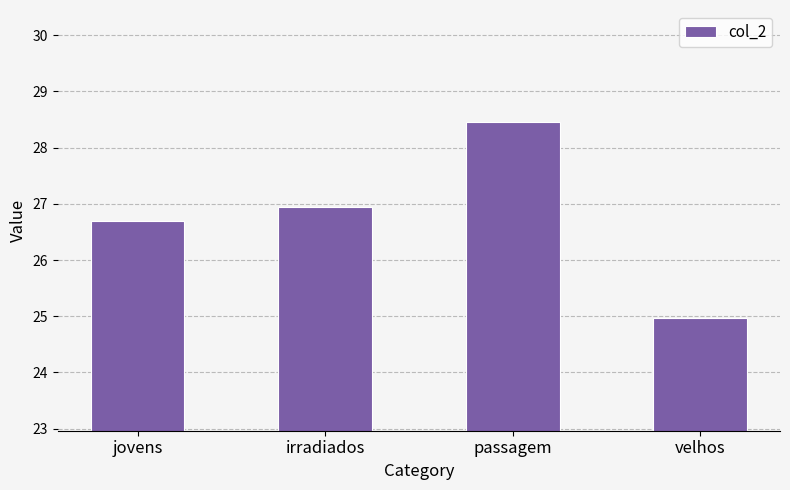

Reading left to right, extract all data points from this chart.

26.7	26.9	28.4	25.0